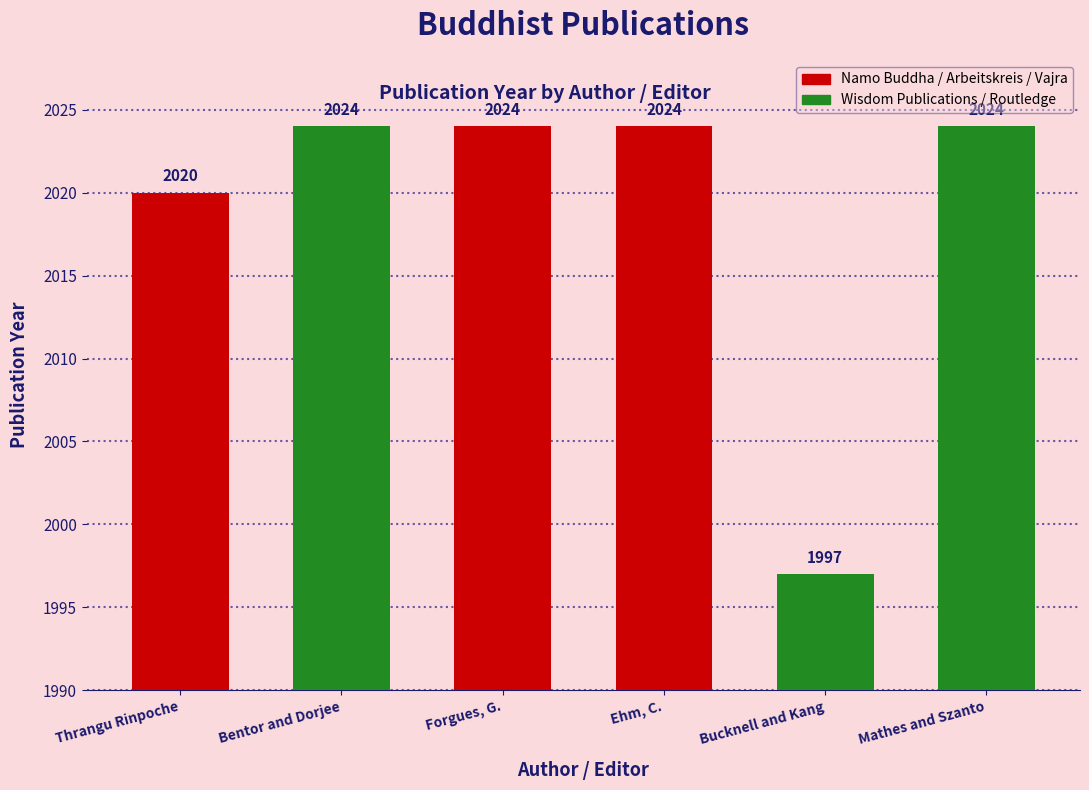

Approximately how many times larger is the value at Mathes and Szanto compared to Bentor and Dorjee?

1.0